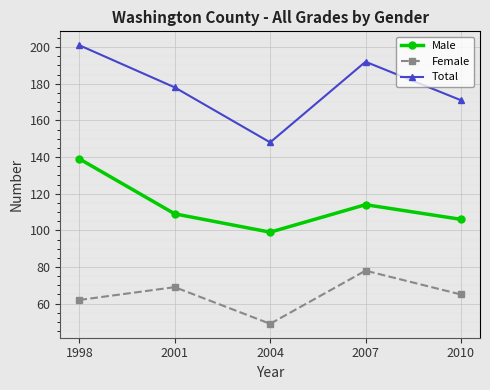

Which label corresponds to the largest value in the chart?

1998